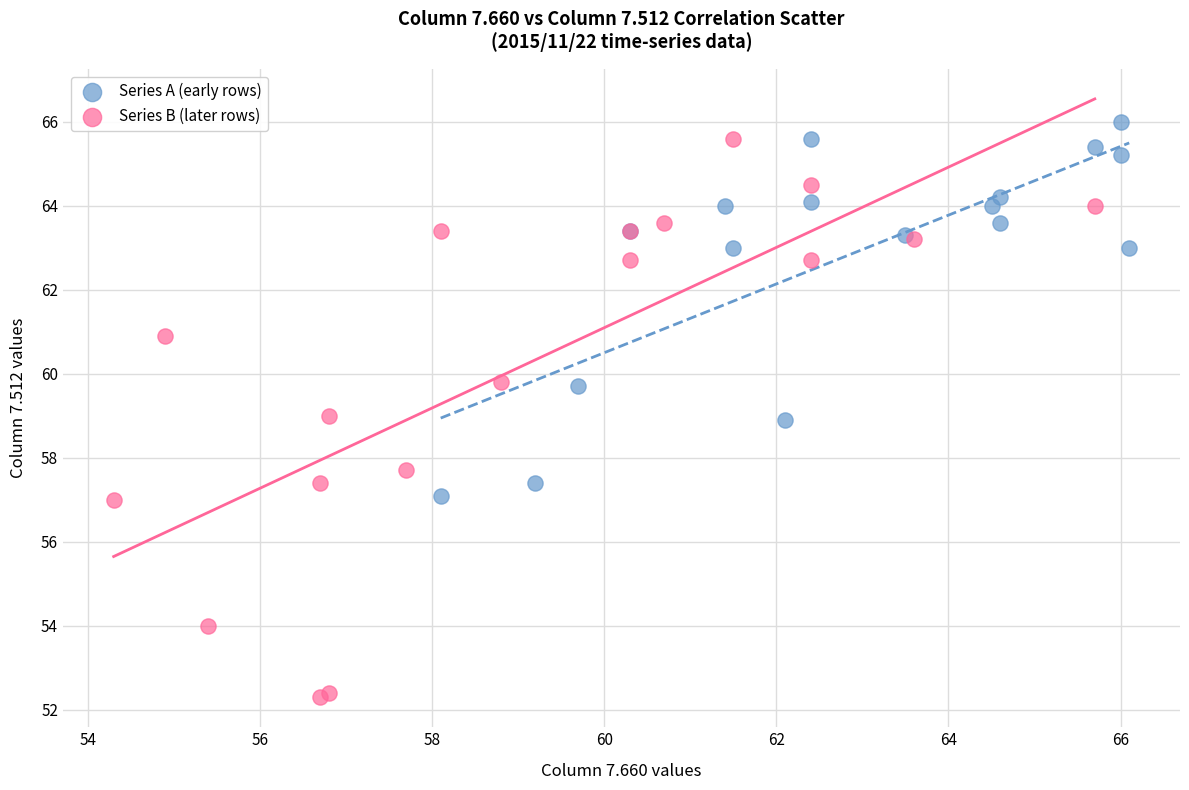

Which series reaches the minimum Y coordinate?

Series B (later rows)